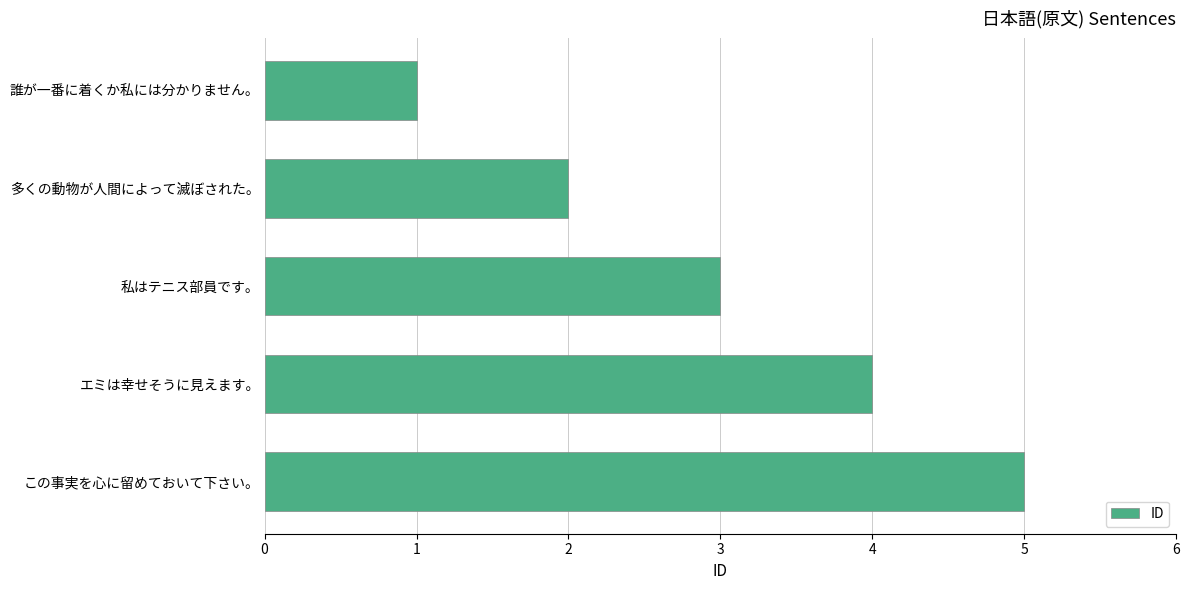

True or false: the data shows 1 at 誰が一番に着くか私には分かりません。.

True